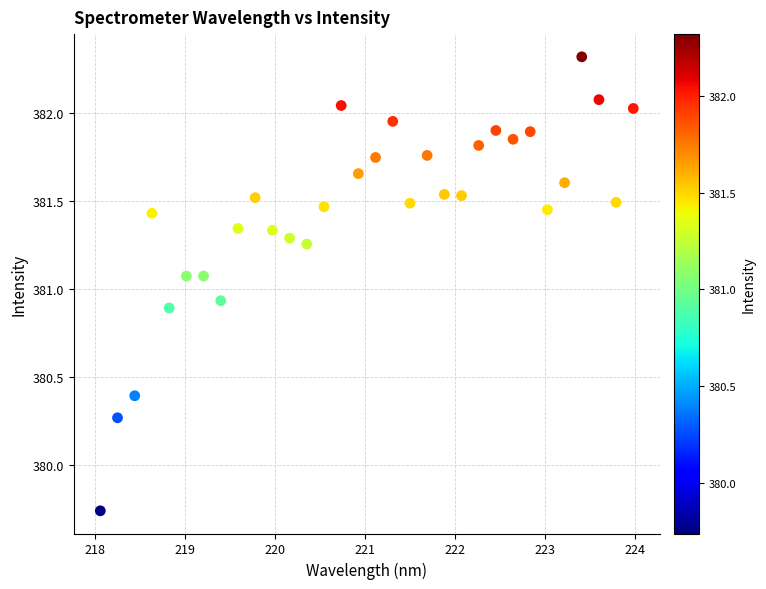

What is the range of Y values (max minus min)?

2.6